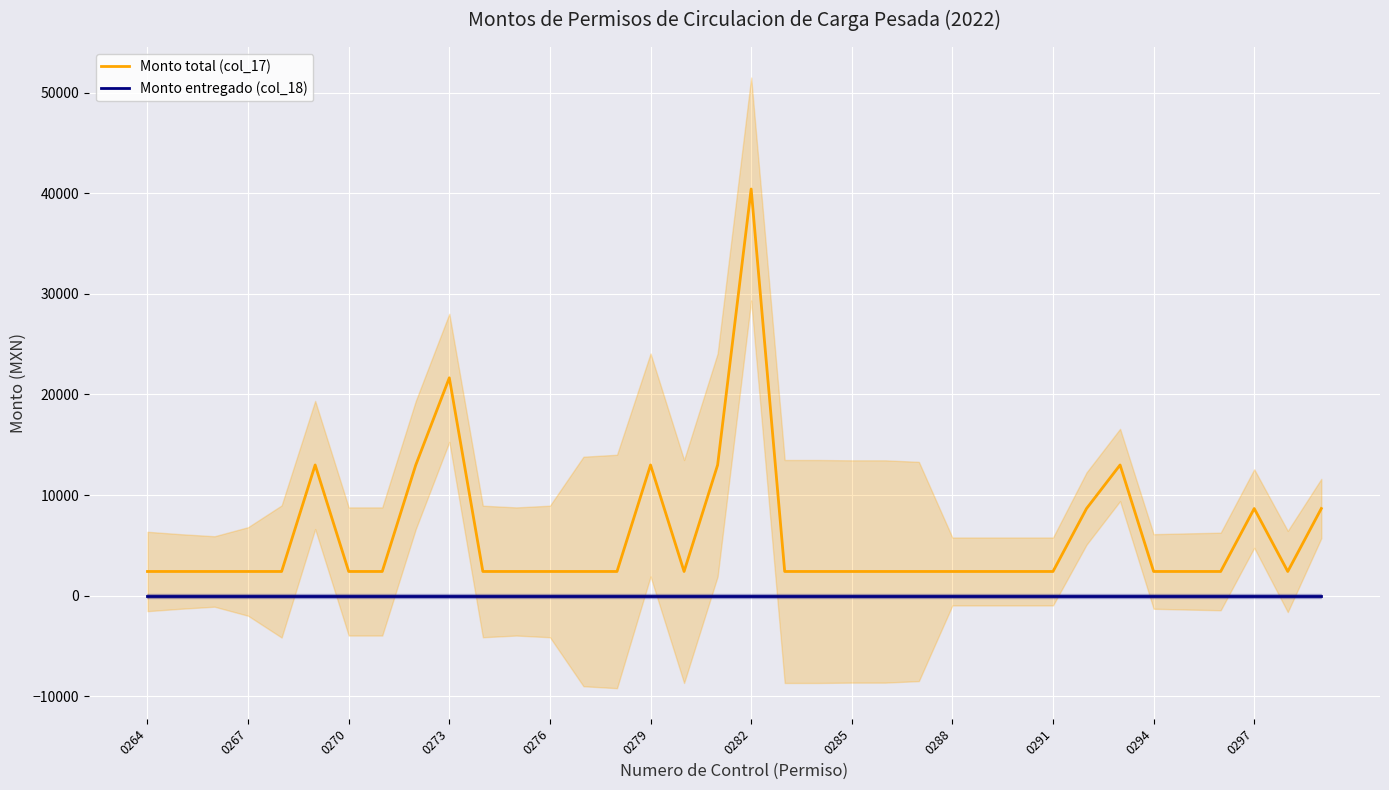

True or false: Monto entregado (col_18) and Monto total (col_17) cross at least once.

False